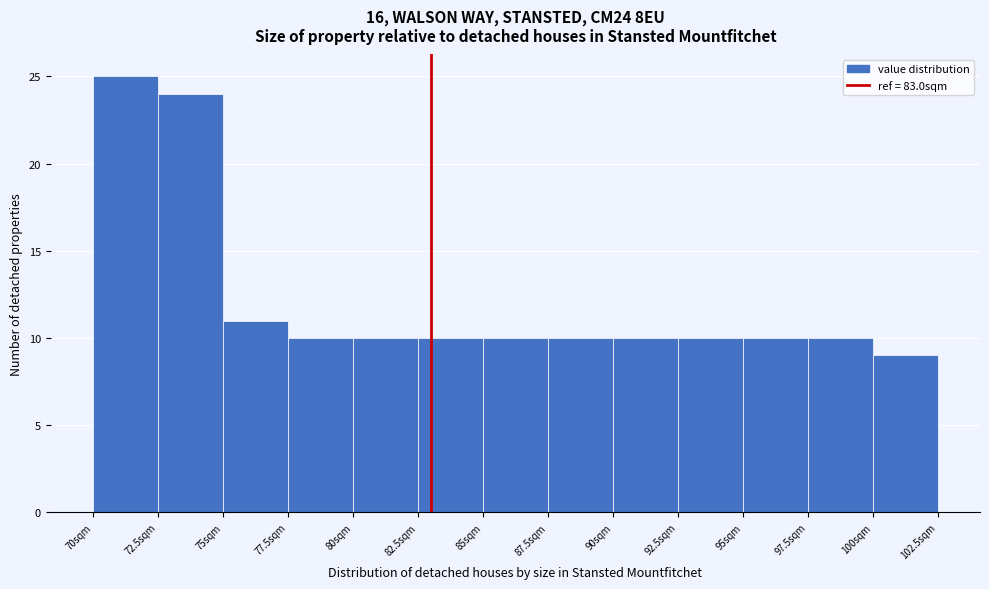

How tall is the bar that spans 70.0 to 72.5 on the x-axis? The values are not printed on the chart, so give them approximately, as read against the axis.

25